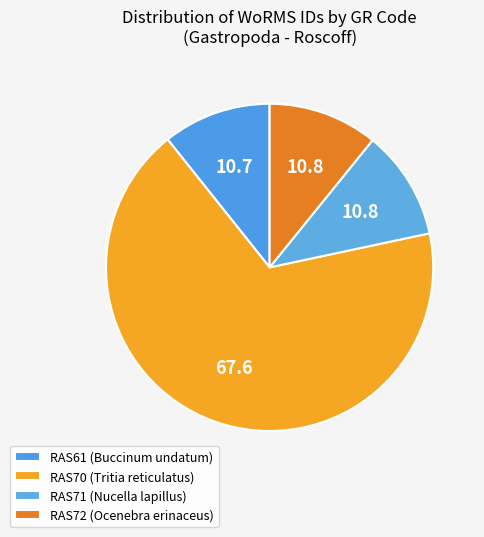

Count the number of slices in the pie.

4